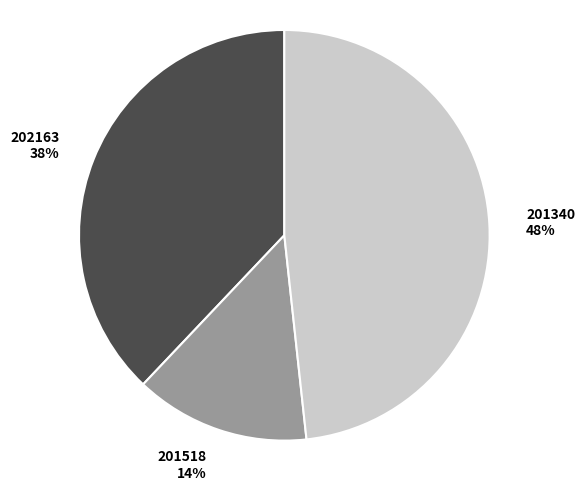

Between 201340 and 201518, which is larger?

201340